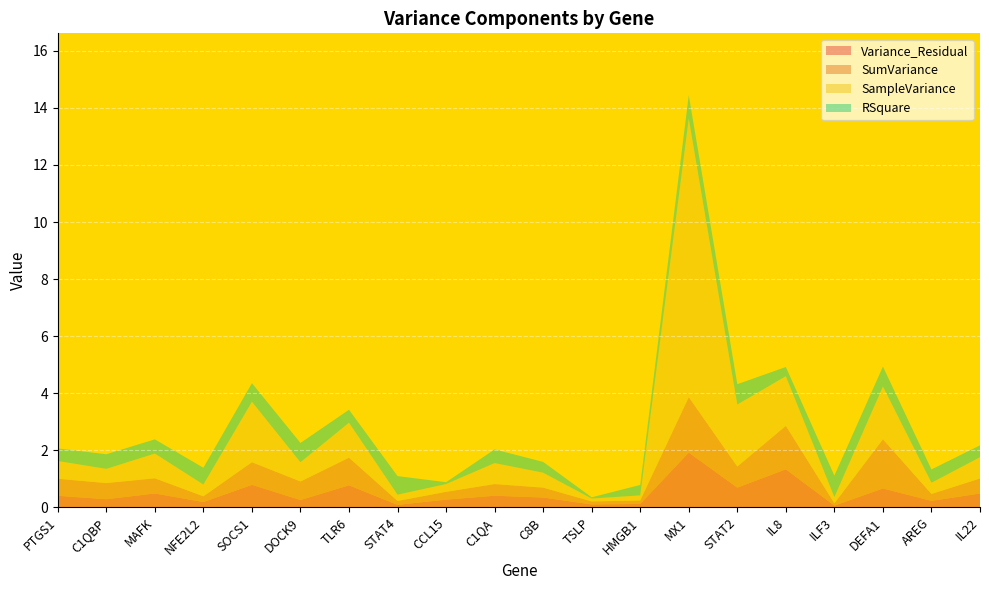

Reading left to right, list all the values displayed in this chart.

Variance_Residual: PTGS1=0.4	C1QBP=0.3	MAFK=0.5	NFE2L2=0.2	SOCS1=0.8	DOCK9=0.3	TLR6=0.8	STAT4=0.1	CCL15=0.3	C1QA=0.4	C8B=0.3	TSLP=0.1	HMGB1=0.1	MX1=1.9	STAT2=0.7	IL8=1.3	ILF3=0.1	DEFA1=0.7	AREG=0.2	IL22=0.5
SumVariance: PTGS1=0.6	C1QBP=0.6	MAFK=0.5	NFE2L2=0.2	SOCS1=0.8	DOCK9=0.6	TLR6=1.0	STAT4=0.1	CCL15=0.3	C1QA=0.4	C8B=0.3	TSLP=0.1	HMGB1=0.1	MX1=1.9	STAT2=0.7	IL8=1.5	ILF3=0.1	DEFA1=1.7	AREG=0.2	IL22=0.5
SampleVariance: PTGS1=0.6	C1QBP=0.5	MAFK=0.9	NFE2L2=0.4	SOCS1=2.1	DOCK9=0.7	TLR6=1.2	STAT4=0.2	CCL15=0.3	C1QA=0.7	C8B=0.5	TSLP=0.1	HMGB1=0.2	MX1=9.8	STAT2=2.2	IL8=1.7	ILF3=0.2	DEFA1=1.8	AREG=0.4	IL22=0.7
RSquare: PTGS1=0.4	C1QBP=0.5	MAFK=0.5	NFE2L2=0.6	SOCS1=0.7	DOCK9=0.7	TLR6=0.5	STAT4=0.7	CCL15=0.1	C1QA=0.5	C8B=0.4	TSLP=0.0	HMGB1=0.4	MX1=0.8	STAT2=0.7	IL8=0.3	ILF3=0.8	DEFA1=0.7	AREG=0.5	IL22=0.4